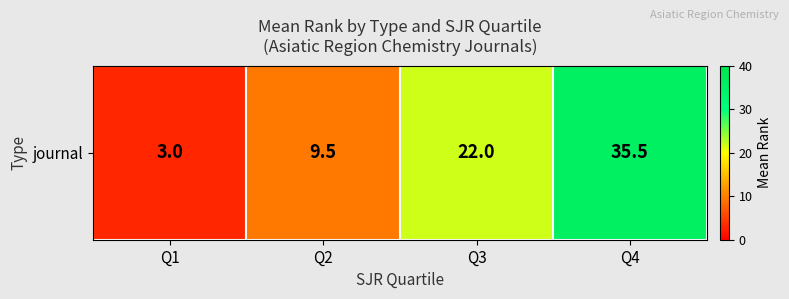

What is the greatest value displayed?

35.5